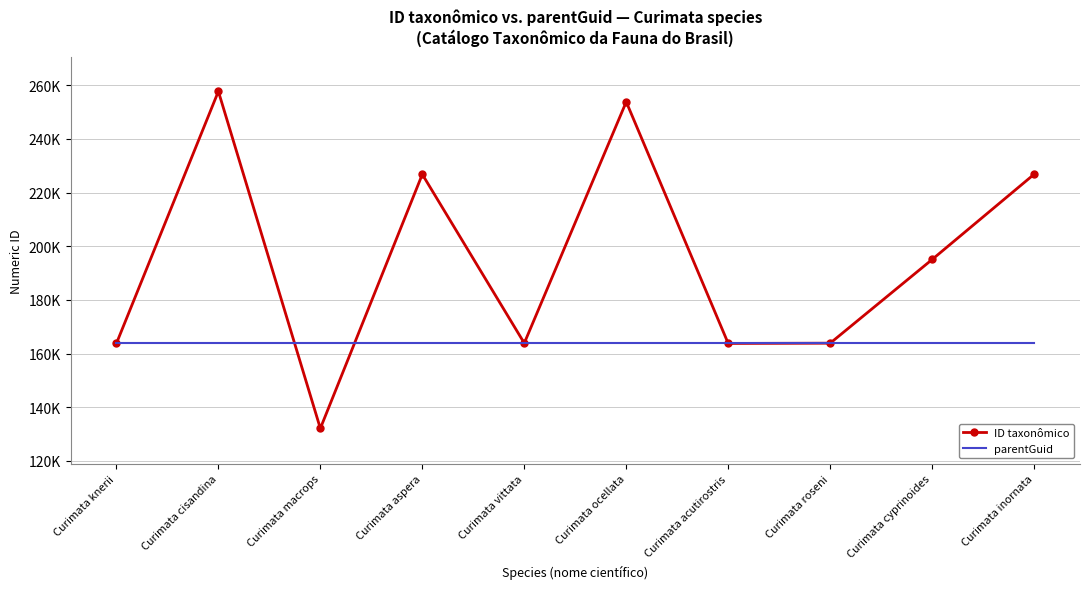

What are all the series names shown in the legend?

ID taxonômico, parentGuid